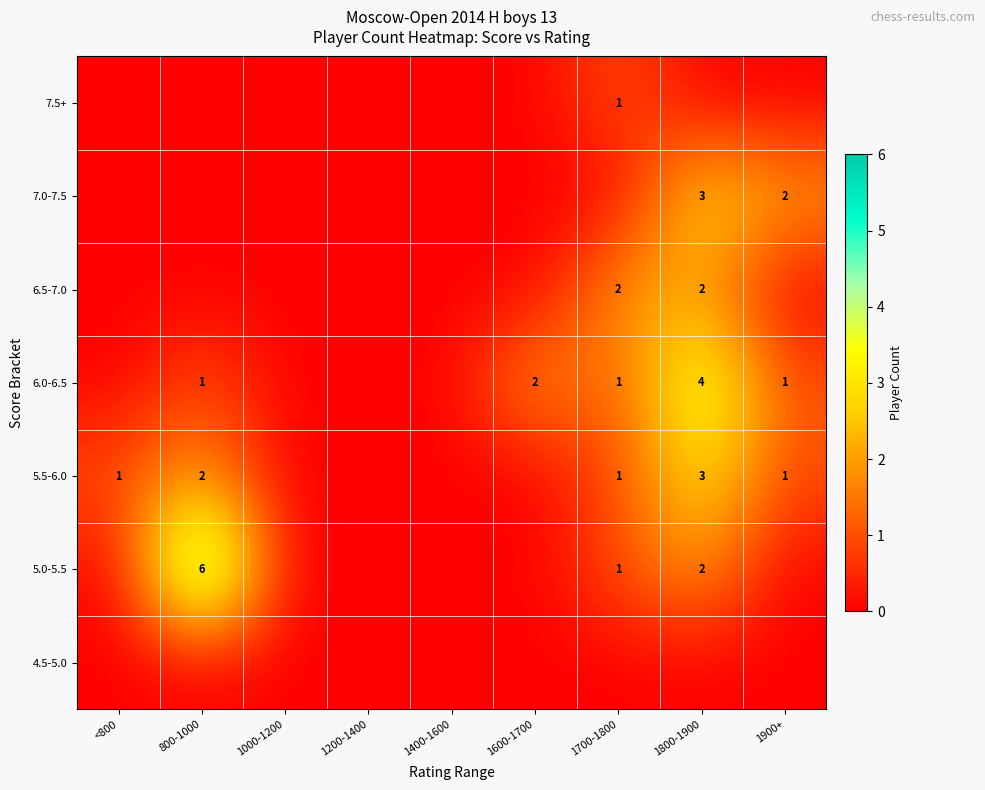

True or false: 5.5-6.0 has a value of 1 at <800.

True